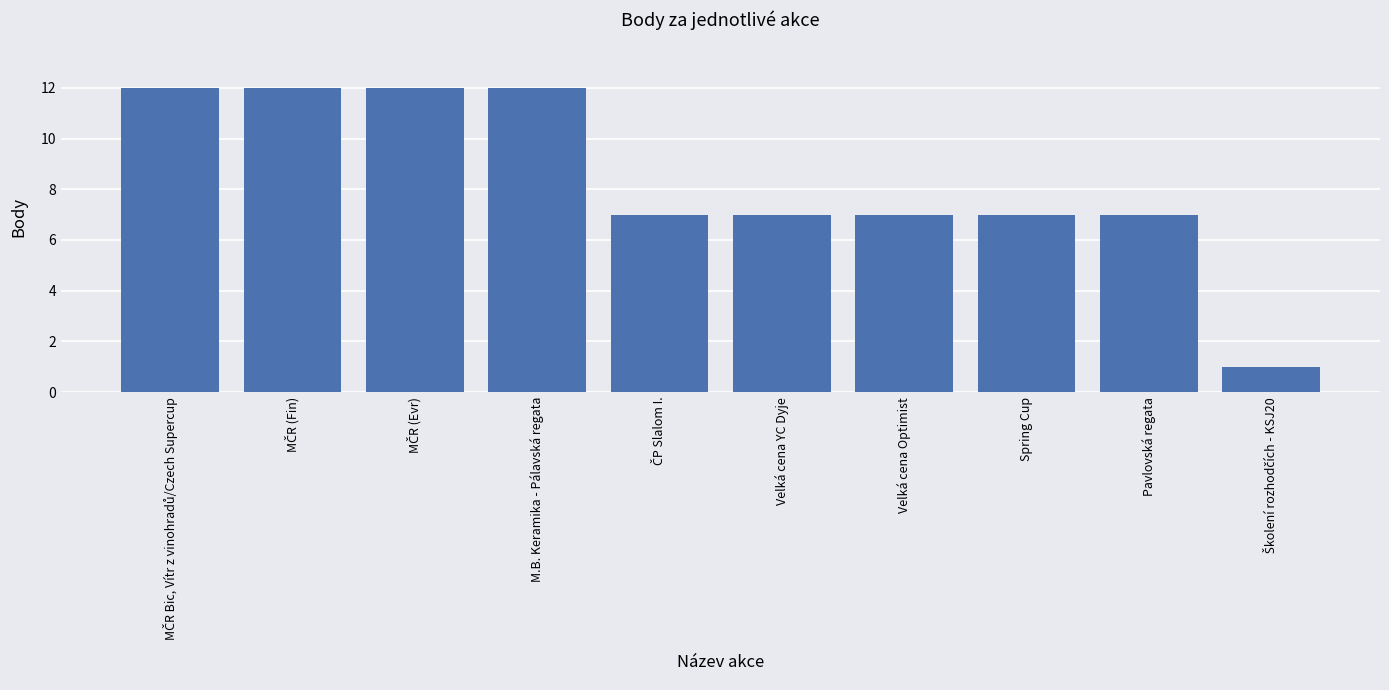

How many bars are there in total?

10